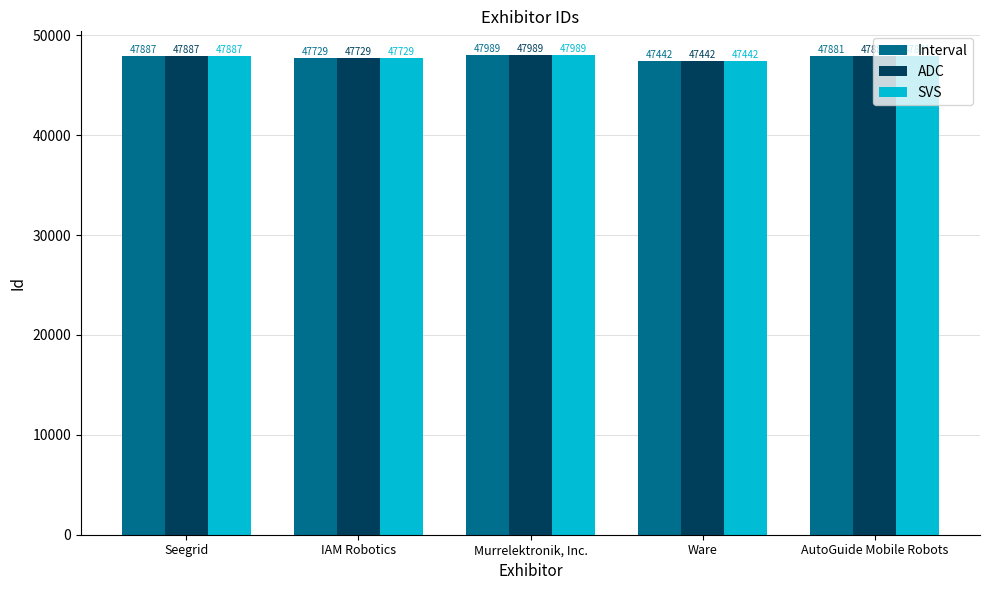

How many values in the Interval series are below 47881?

2